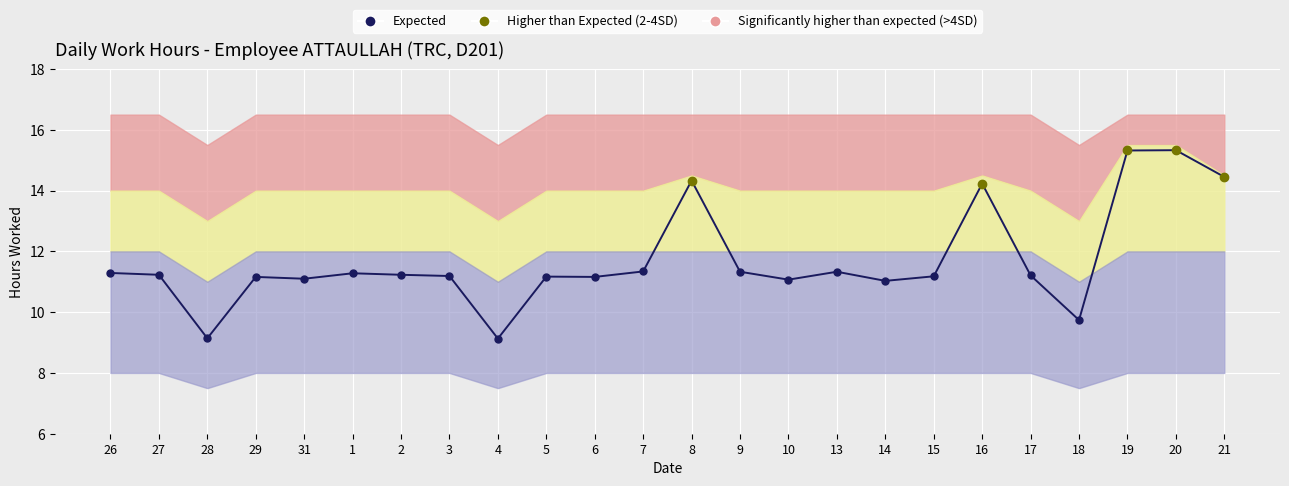

Reading left to right, list all the values displayed in this chart.

Daily Hours: 11.3	11.2	9.1	11.2	11.1	11.3	11.2	11.2	9.1	11.2	11.2	11.3	14.3	11.3	11.1	11.3	11.0	11.2	14.2	11.2	9.7	15.3	15.3	14.4
Lower Band: 8.0	8.0	7.5	8.0	8.0	8.0	8.0	8.0	7.5	8.0	8.0	8.0	8.0	8.0	8.0	8.0	8.0	8.0	8.0	8.0	7.5	8.0	8.0	8.0
Upper Expected: 12.0	12.0	11.0	12.0	12.0	12.0	12.0	12.0	11.0	12.0	12.0	12.0	12.0	12.0	12.0	12.0	12.0	12.0	12.0	12.0	11.0	12.0	12.0	12.0
Upper High: 14.0	14.0	13.0	14.0	14.0	14.0	14.0	14.0	13.0	14.0	14.0	14.0	14.5	14.0	14.0	14.0	14.0	14.0	14.5	14.0	13.0	15.5	15.5	14.5
Upper Max: 16.5	16.5	15.5	16.5	16.5	16.5	16.5	16.5	15.5	16.5	16.5	16.5	16.5	16.5	16.5	16.5	16.5	16.5	16.5	16.5	15.5	16.5	16.5	16.5